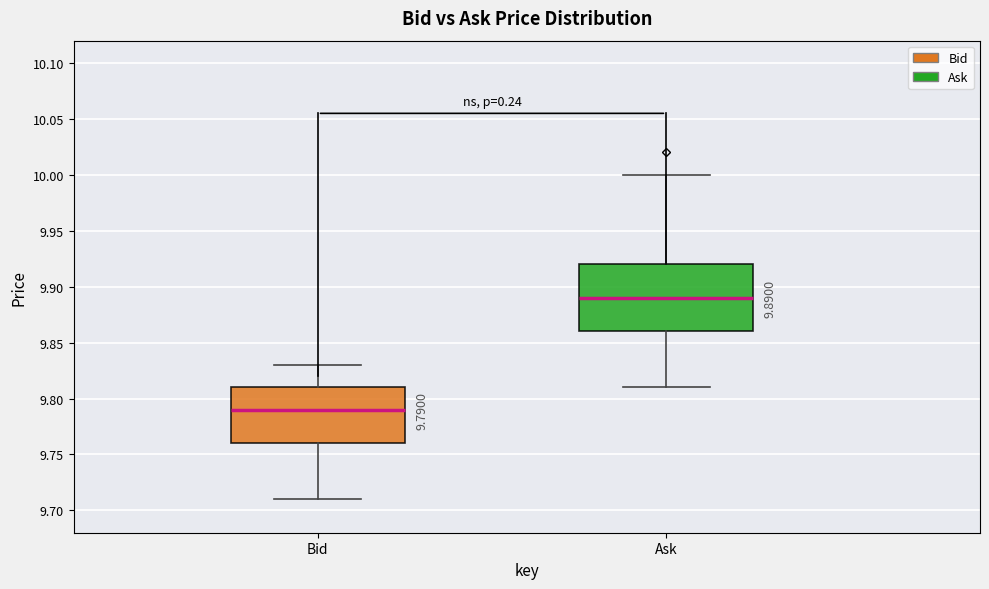

Which box's median line is the highest?

Ask